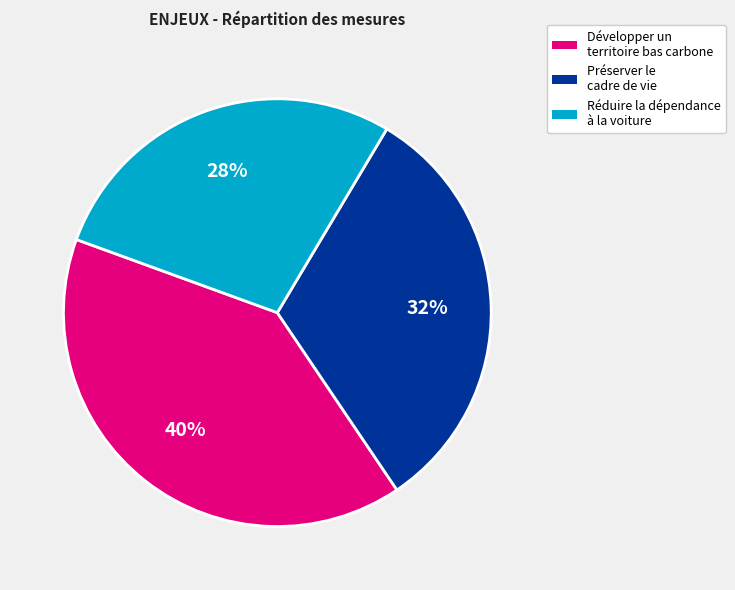

Do Réduire la dépendance à la voiture and Préserver le cadre de vie together represent more than half of the pie?

Yes